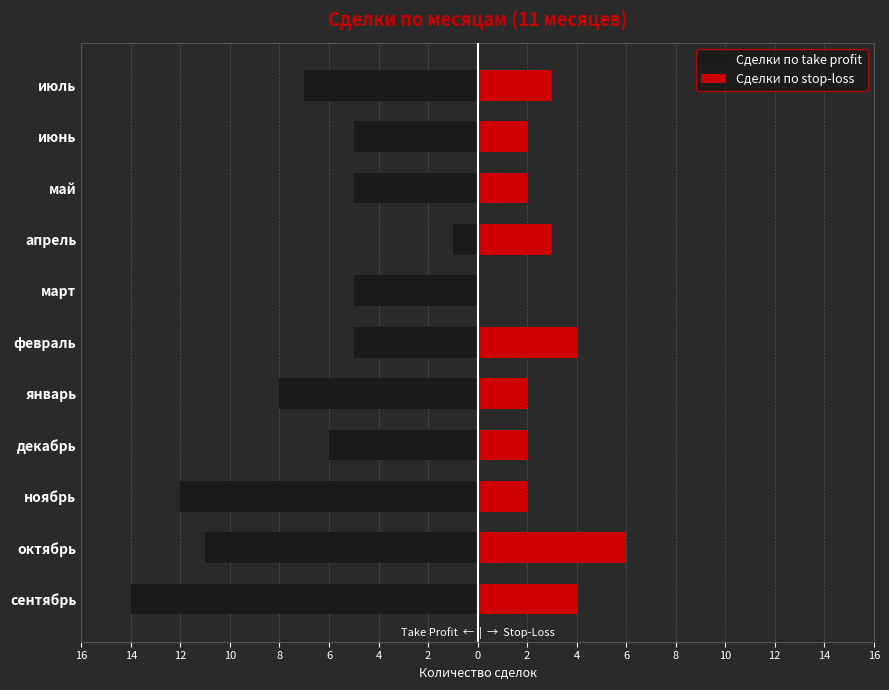

Are the bars grouped side by side (vs. stacked)?

Yes